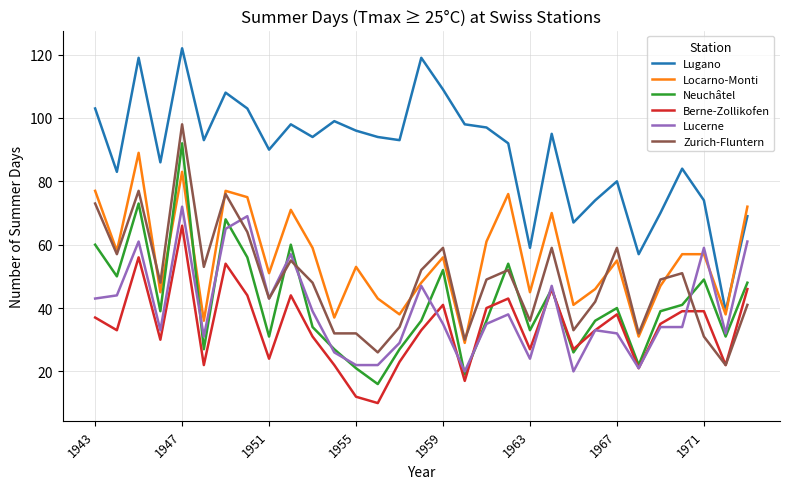

True or false: Berne-Zollikofen and Locarno-Monti cross at least once.

False